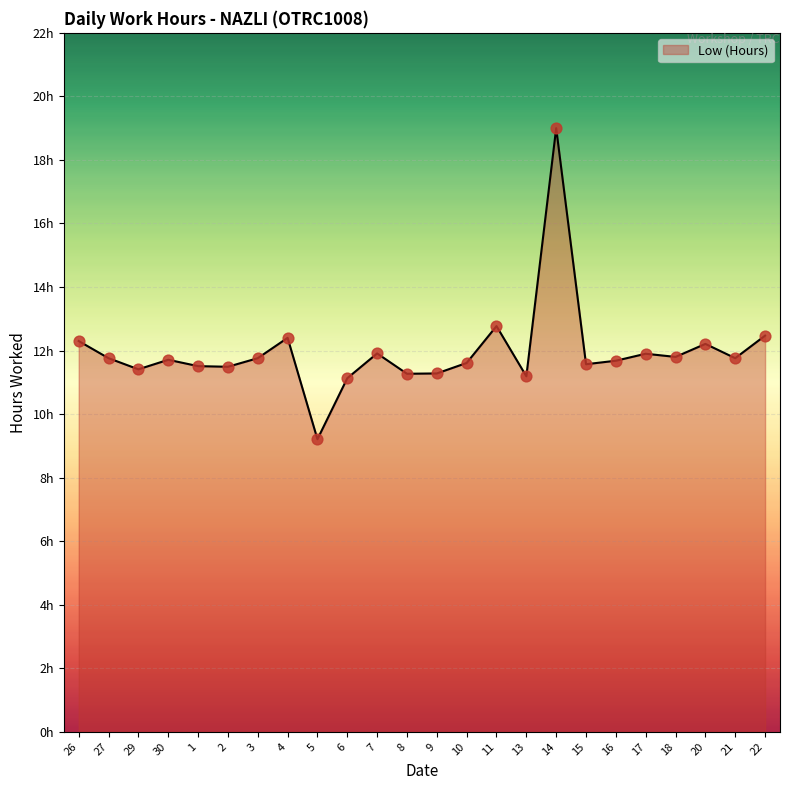

Between 20 and 15, which is larger?

20